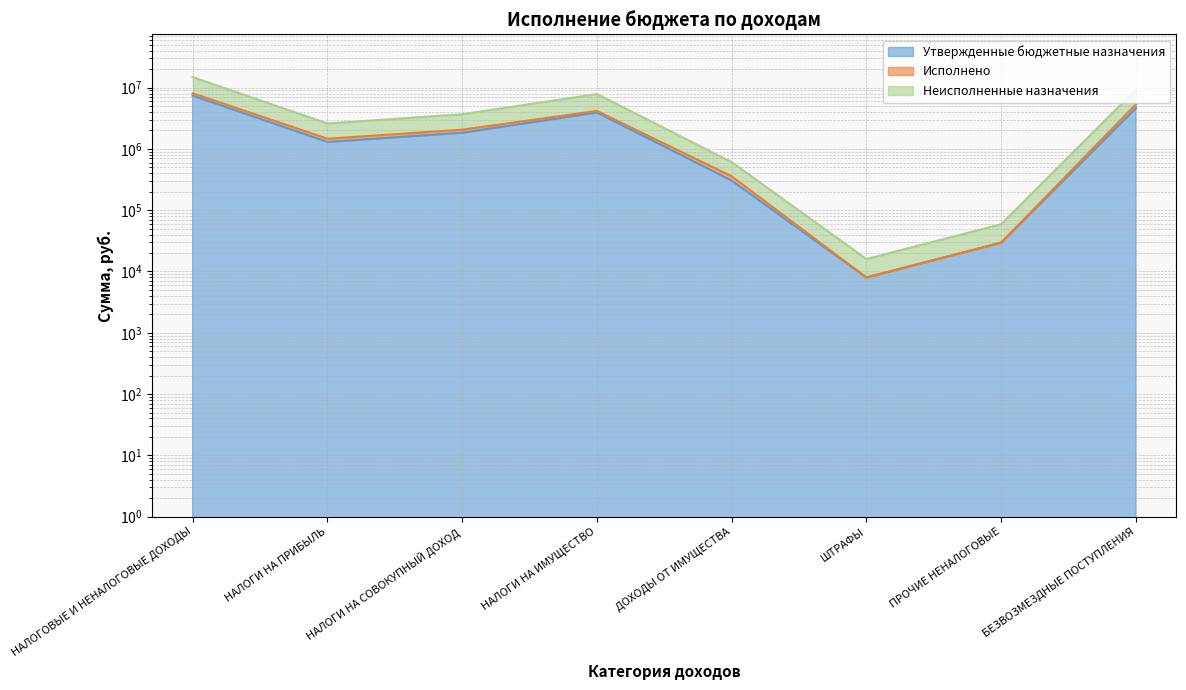

Is it true that Утвержденные бюджетные назначения equals 46501 at ПРОЧИЕ НЕНАЛОГОВЫЕ?

False